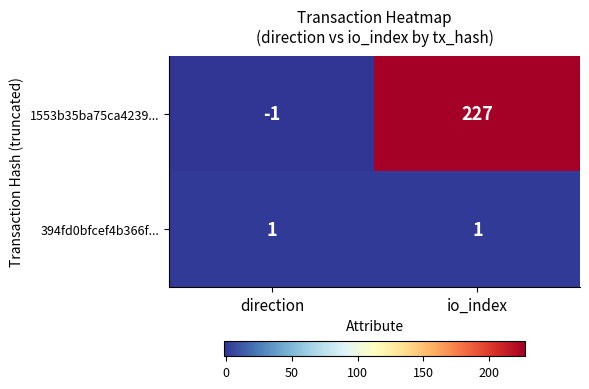

Where is 1553b35ba75ca4239... nearest to the value 113?

direction